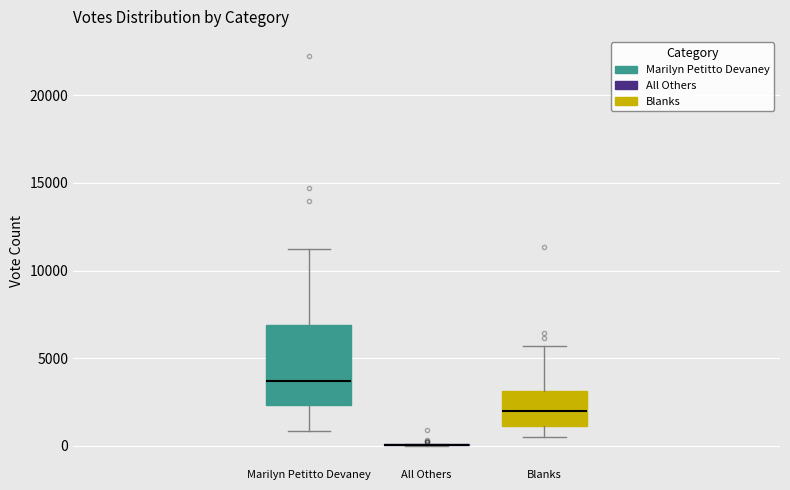

Reading left to right, transcribe this box plot: for each box, give where its median line is, the range the box spans, and where its two whiskers end, as read against the y-axis. The values are not printed on the chart, so give them approximately, as read against the axis.

Marilyn Petitto Devaney: median 3500, box 2500 to 7000, whiskers 1000 to 11500
All Others: box collapsed to a line at 0, whiskers 0 to 0
Blanks: median 2000, box 1000 to 3000, whiskers 500 to 5500